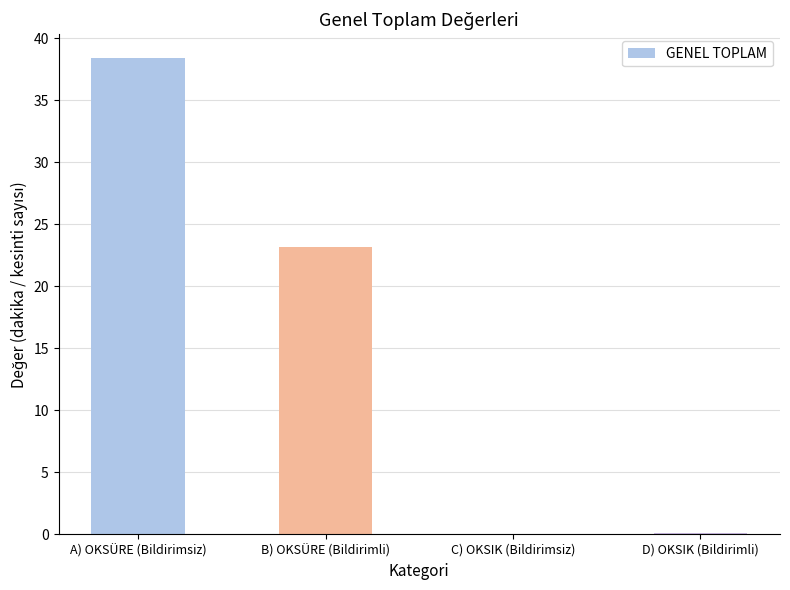

The chart shows a value of 5.3 at B) OKSÜRE (Bildirimli). True or false?

False